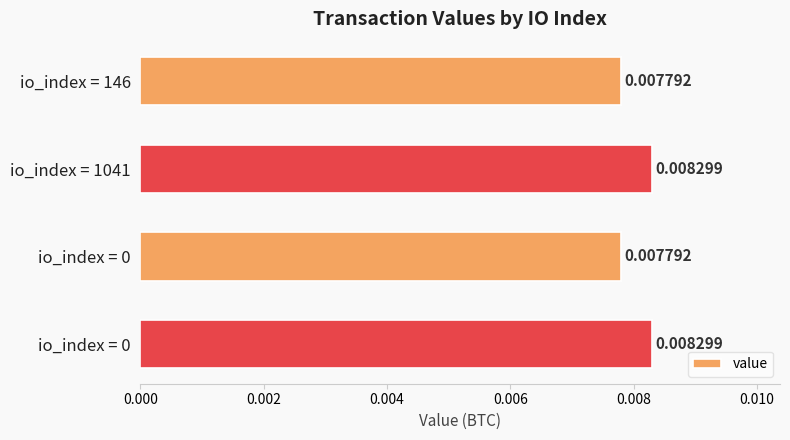

How many bars are there in total?

4